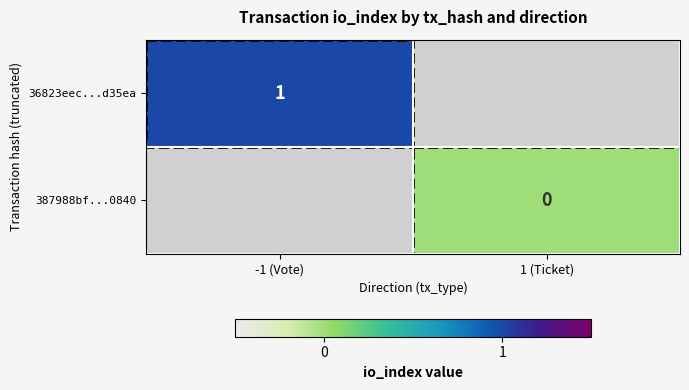

The value of 36823eec...d35ea at -1 (Vote) is 1. True or false?

True